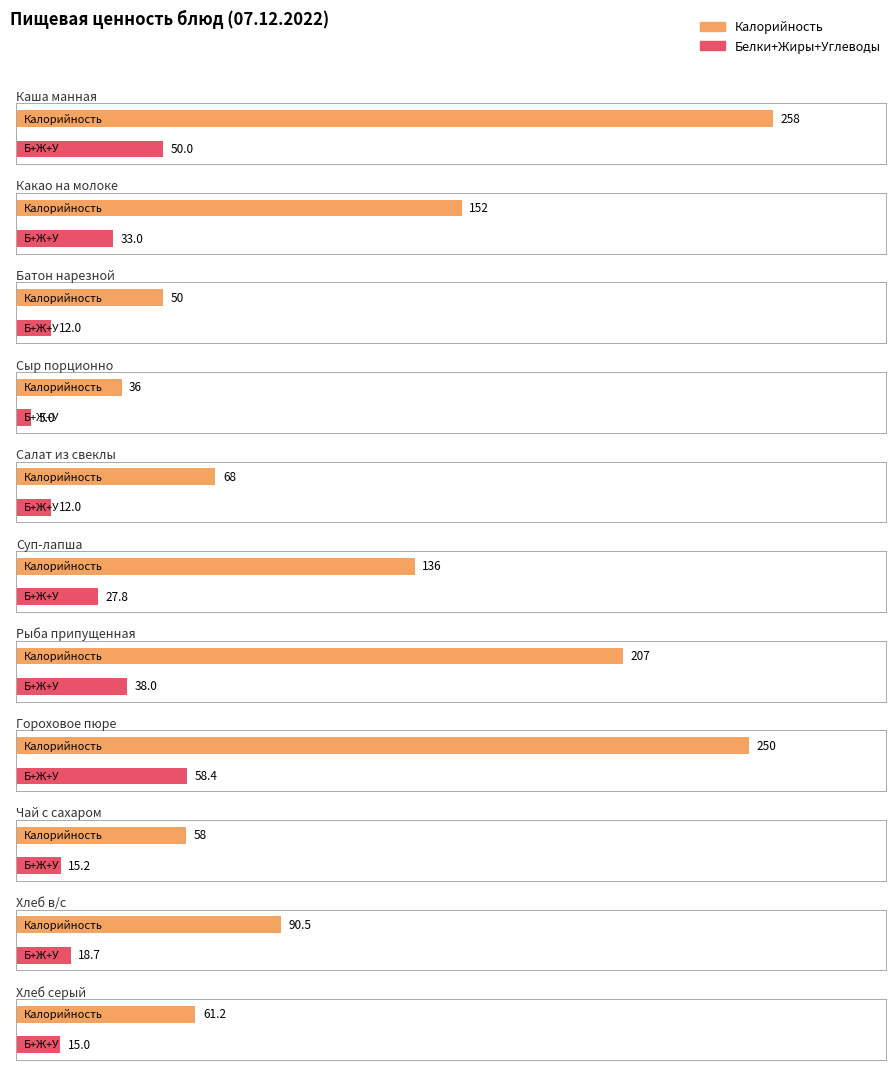

Read the Калорийность value at Батон нарезной.

50.0